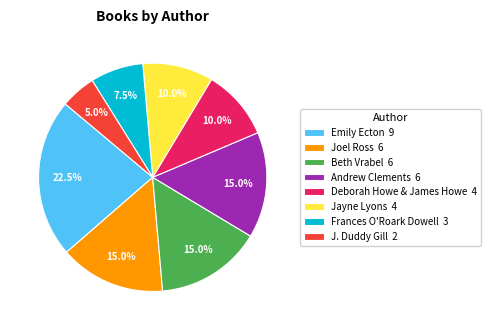

What is the ratio of the value at J. Duddy Gill 2 to the value at Deborah Howe & James Howe 4?

0.5